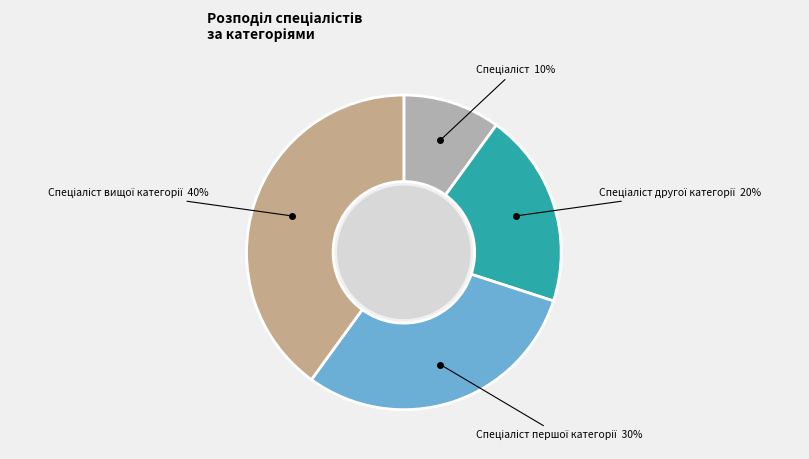

Is there any slice that represents more than half of the pie?

No